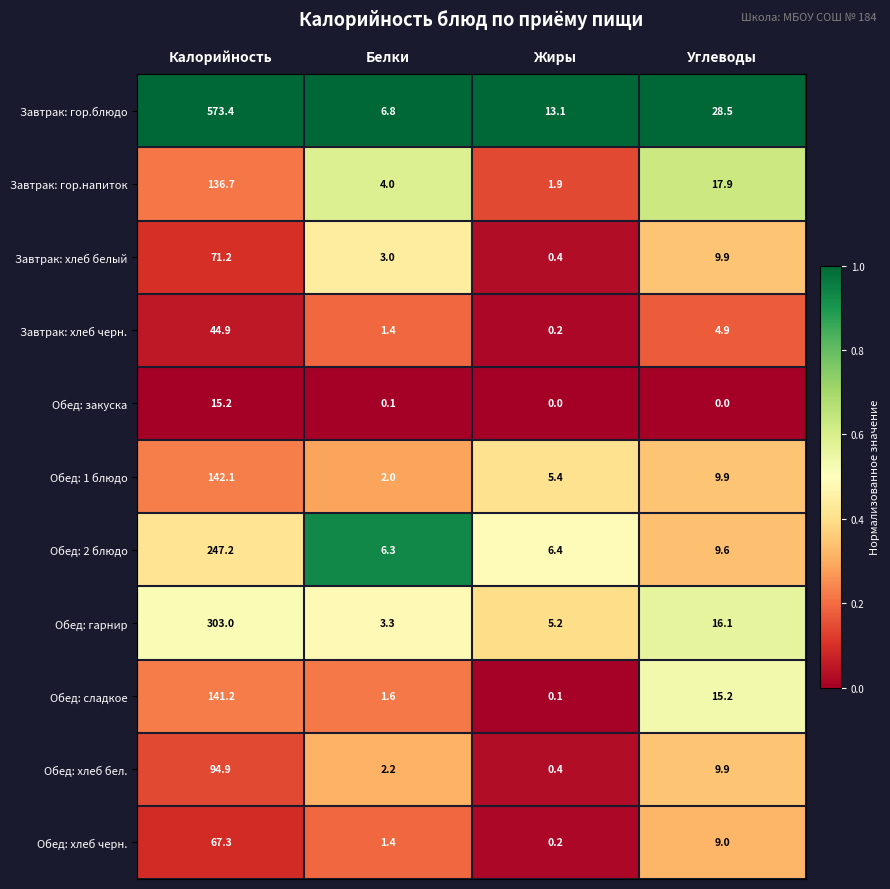

What is the difference between the maximum and minimum values in the Обед: 1 блюдо series?

140.1